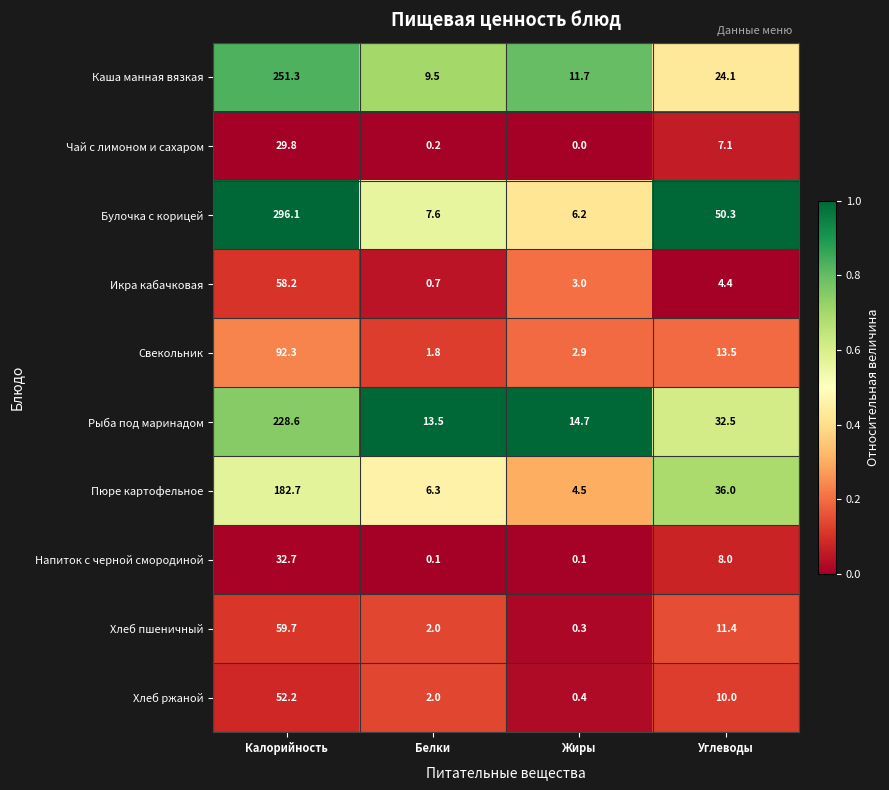

Read the Пюре картофельное value at Углеводы.

36.0